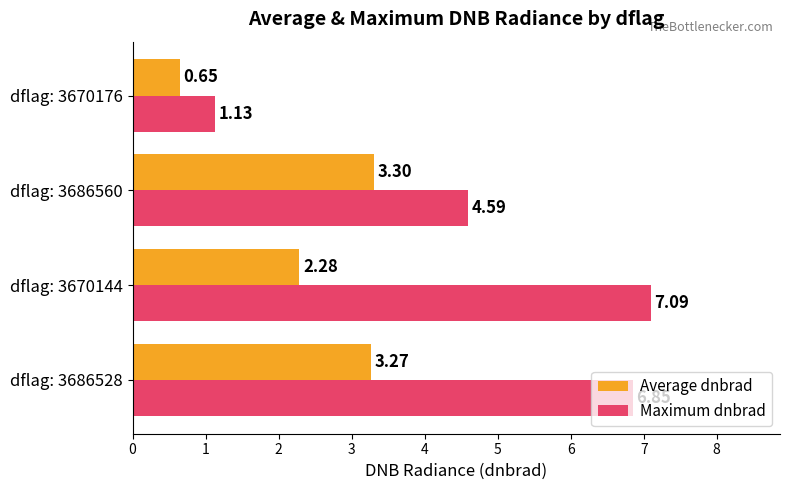

List the series in order of their overall mean, lowest first.

Average dnbrad, Maximum dnbrad